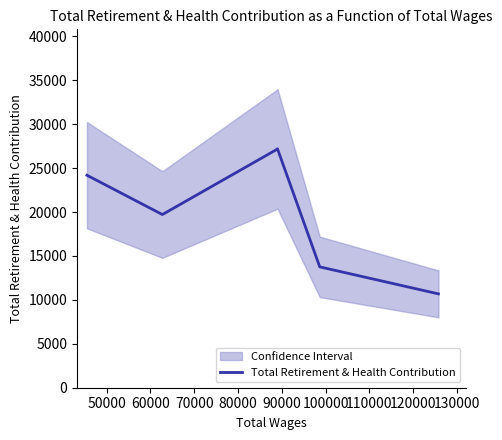

What is the minimum value for Total Retirement & Health Contribution?

10681